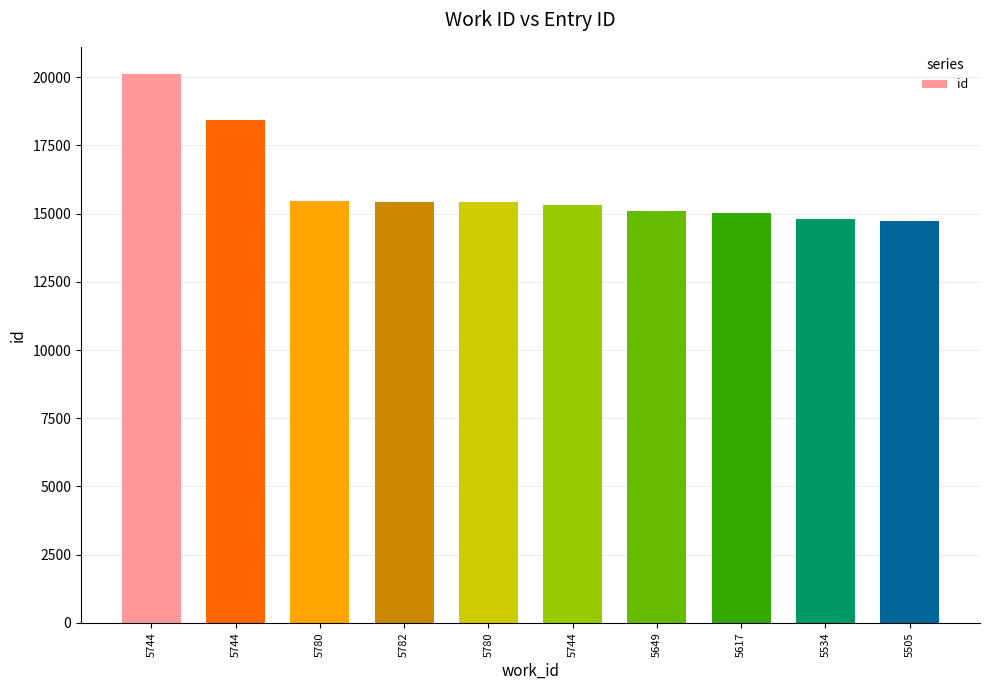

What is the greatest value displayed?

20109